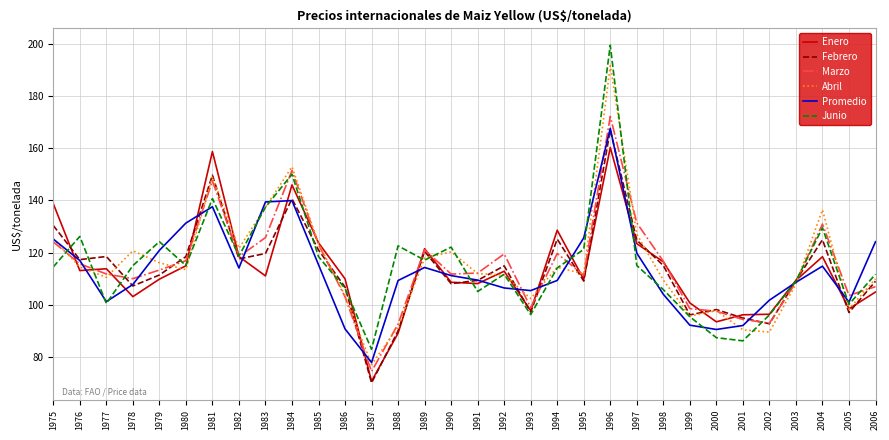

Is it true that Junio equals 198.7 at 1981?

False